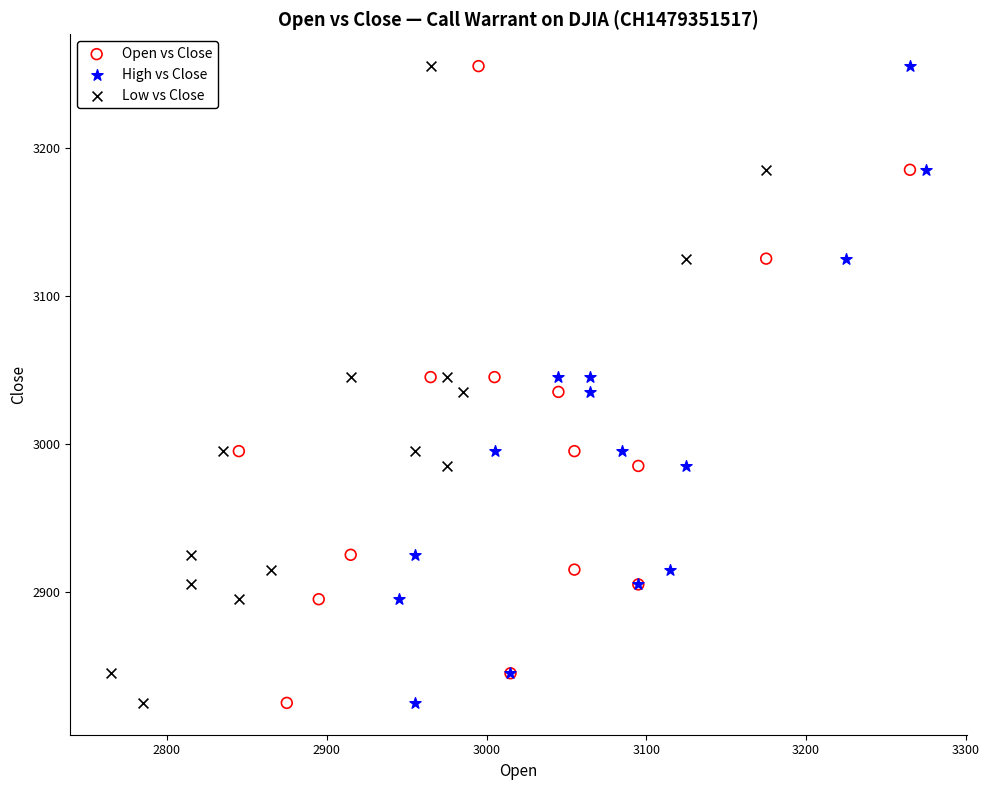

What are all the series names shown in the legend?

Open vs Close, High vs Close, Low vs Close